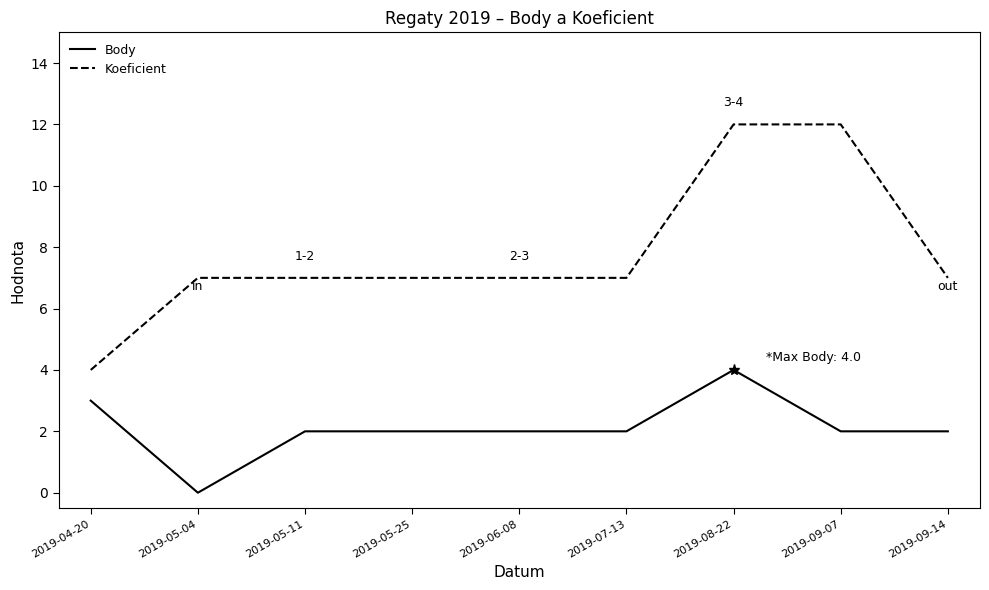

What position from the right is 2019-05-11?

7